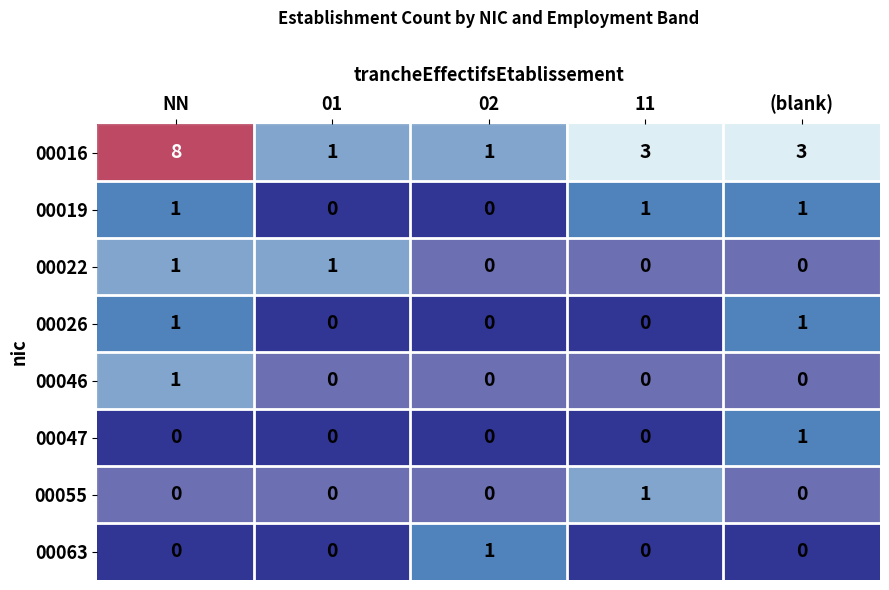

Count the number of data series in this chart.

8